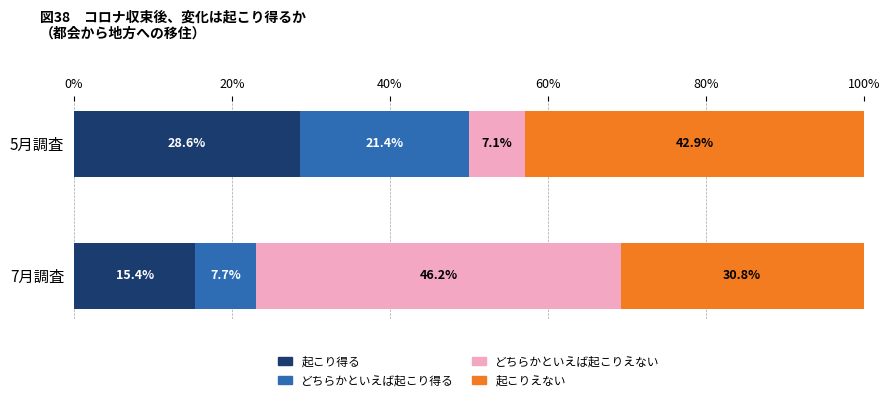

The 起こり得る series shows 24.7 at 7月調査. True or false?

False